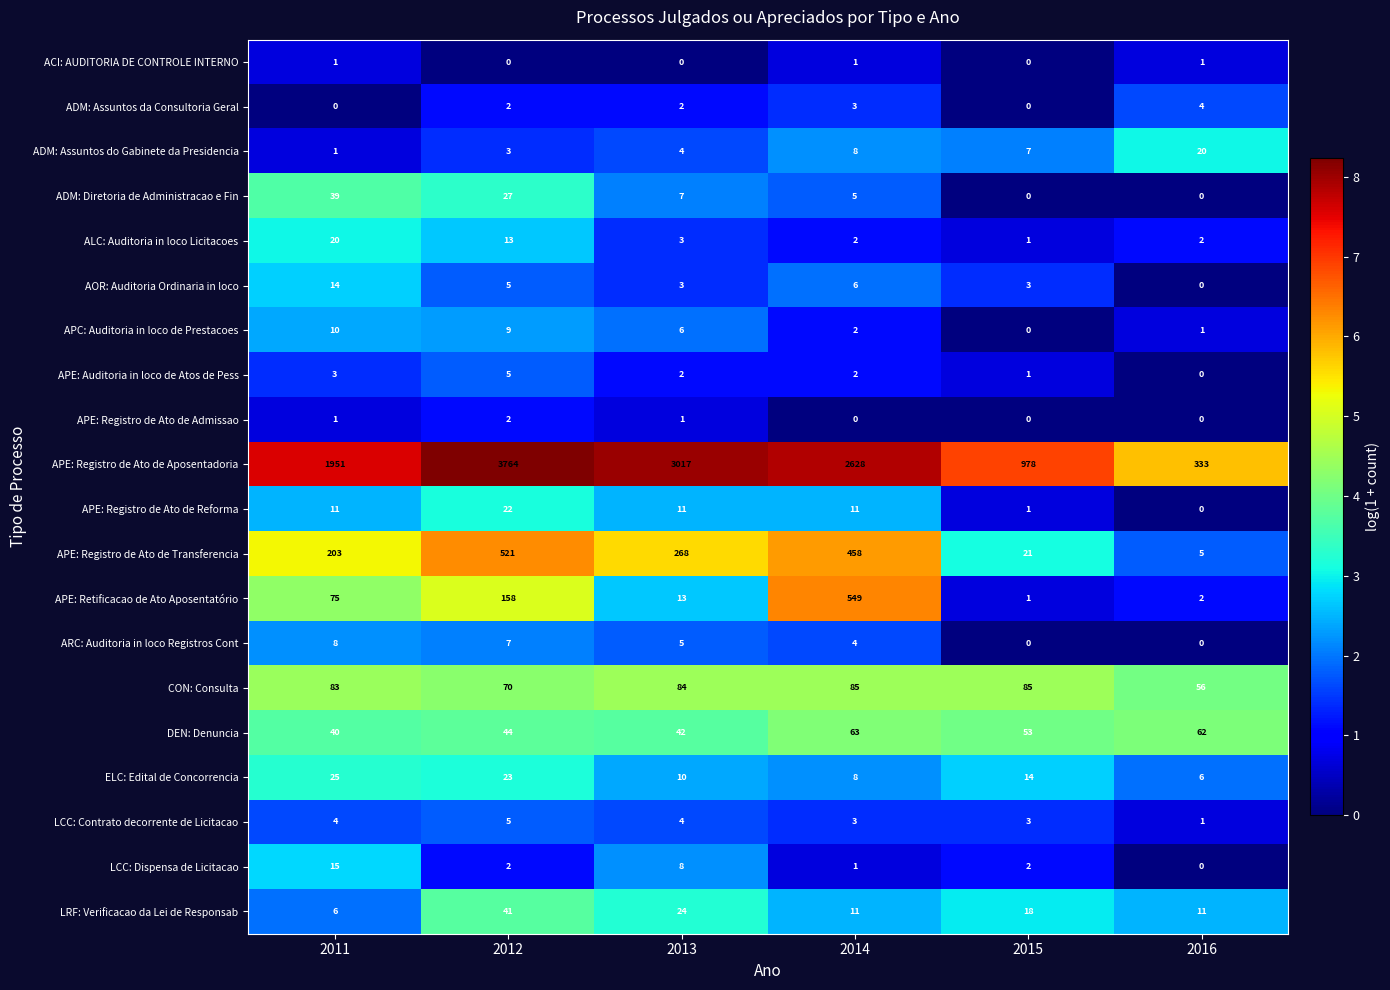

Which series changed the most between 2011 and 2014?

APE: Registro de Ato de Aposentadoria